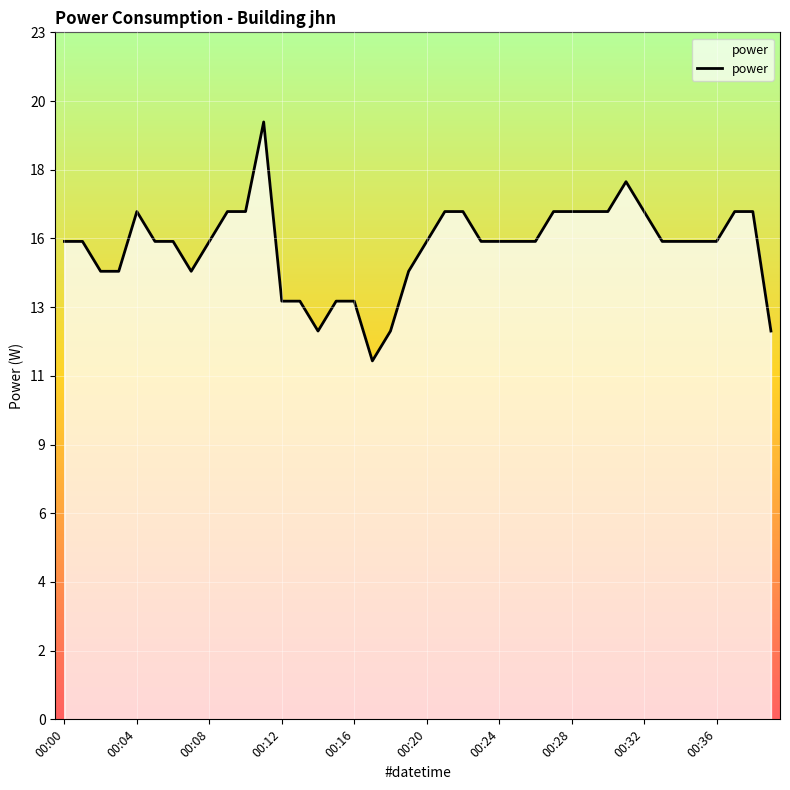

Does the chart have visible grid lines?

Yes